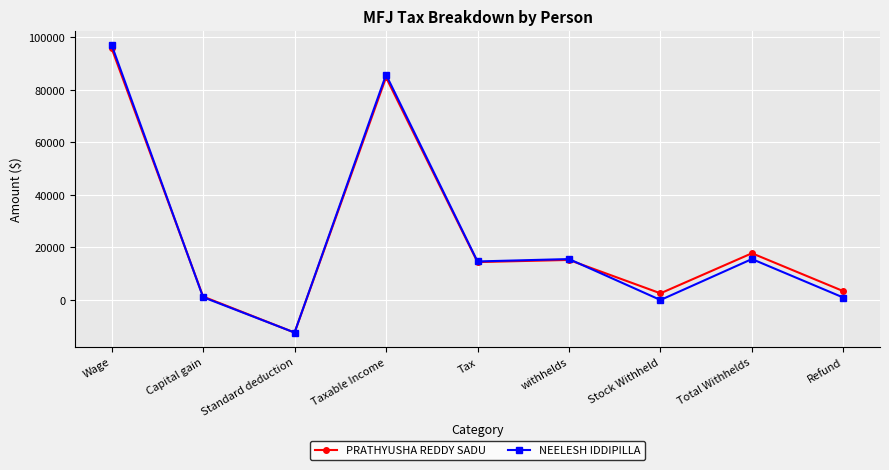

What is the difference between the maximum and minimum values in the NEELESH IDDIPILLA series?

109484